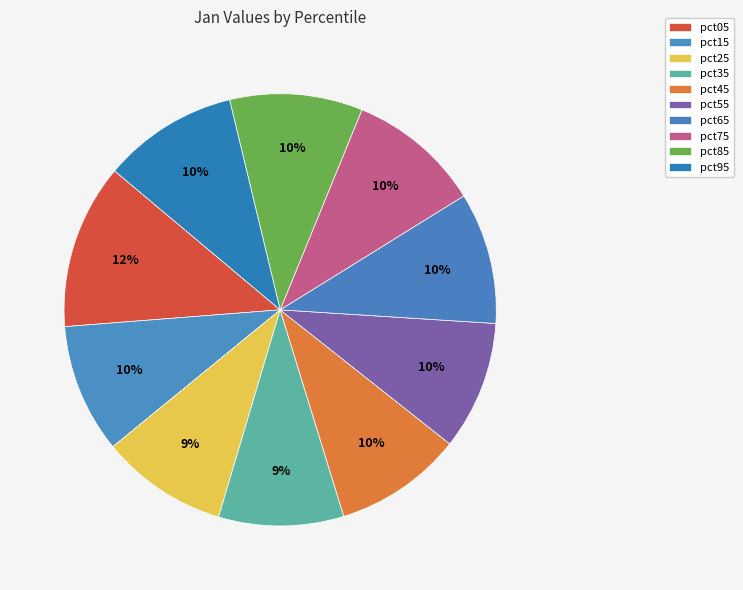

Is it true that pct75 is 19% of the pie?

False